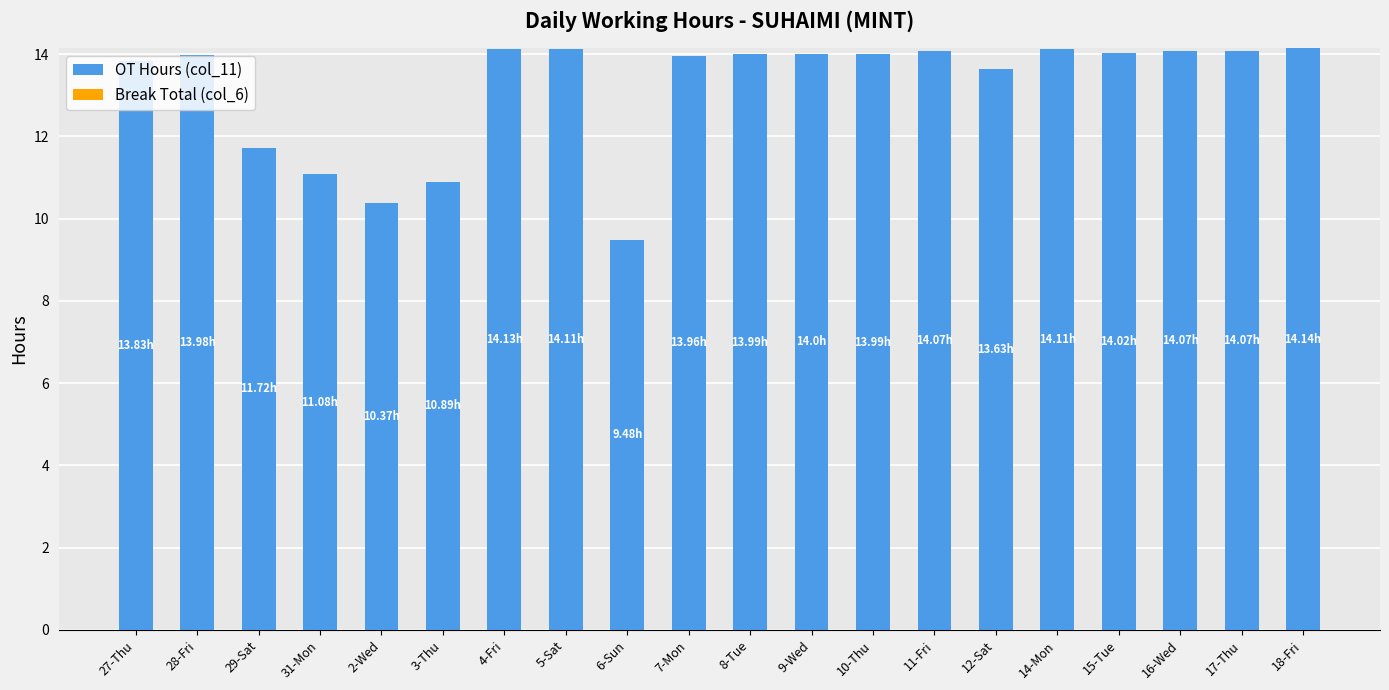

What is the change in value from 29-Sat to 7-Mon?

+2.2